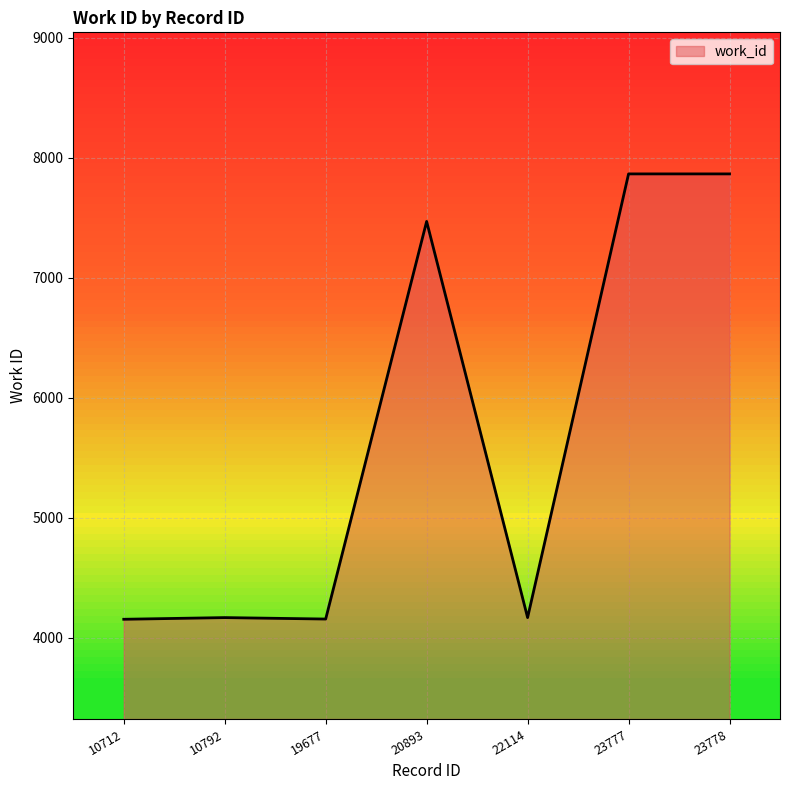

What is the sum of the values at 22114 and 23778?

12031